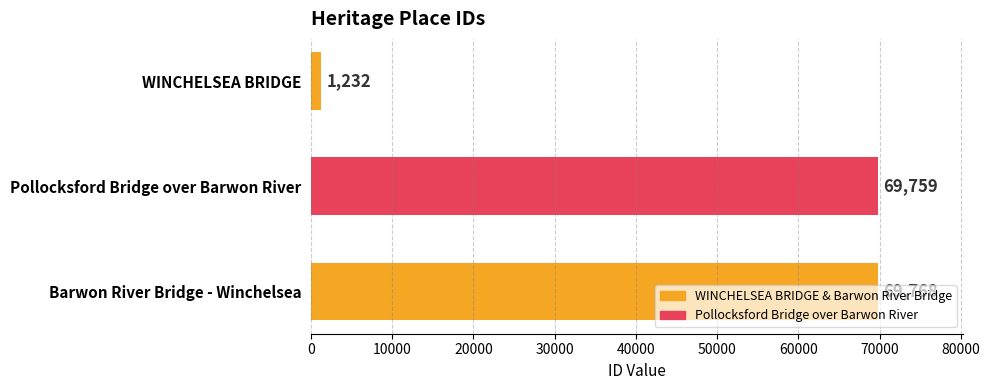

Count the number of data series in this chart.

1